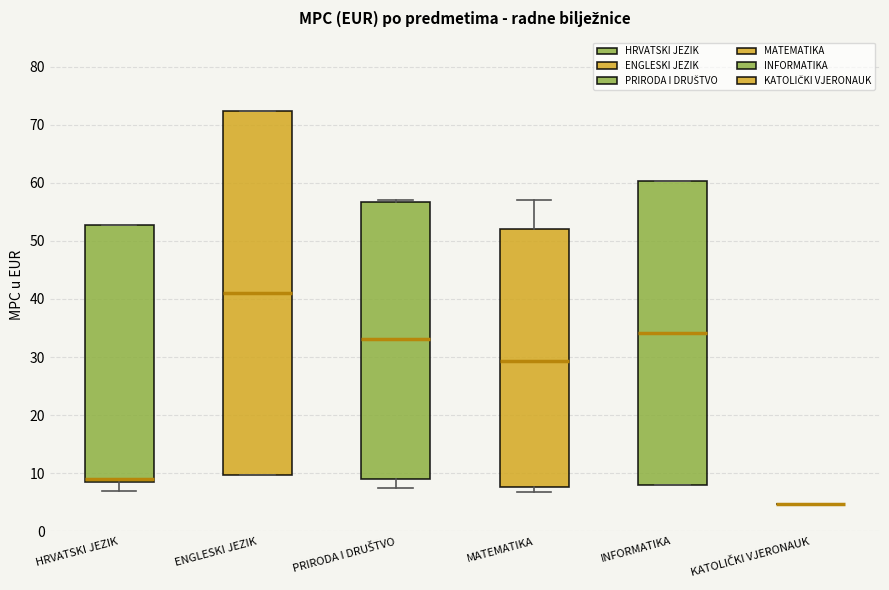

Where does the upper whisker of the box for MATEMATIKA end on the y-axis? The values are not printed on the chart, so give them approximately, as read against the axis.

57